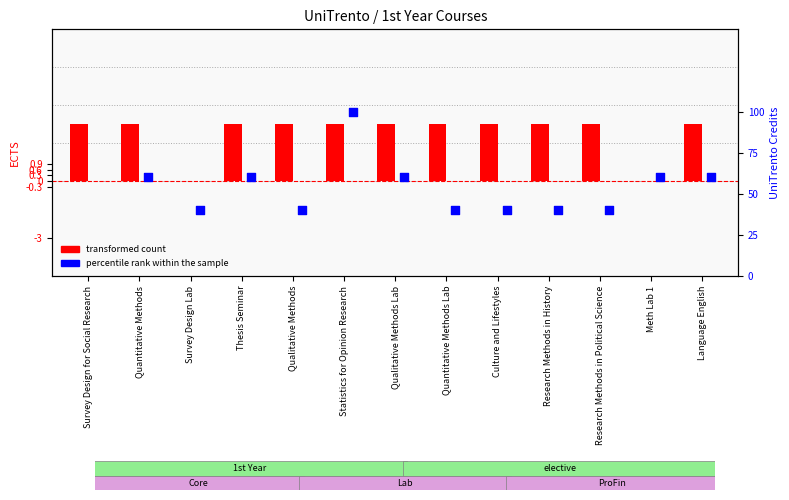

Which series has the largest Y range (max minus min)?

percentile rank within the sample